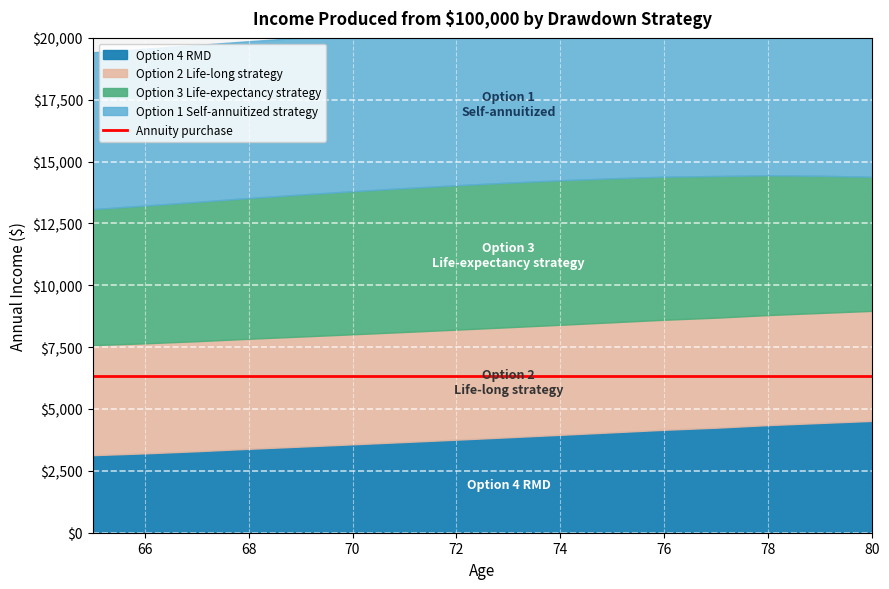

Where does the Option 4 RMD series first go above 3858?

73